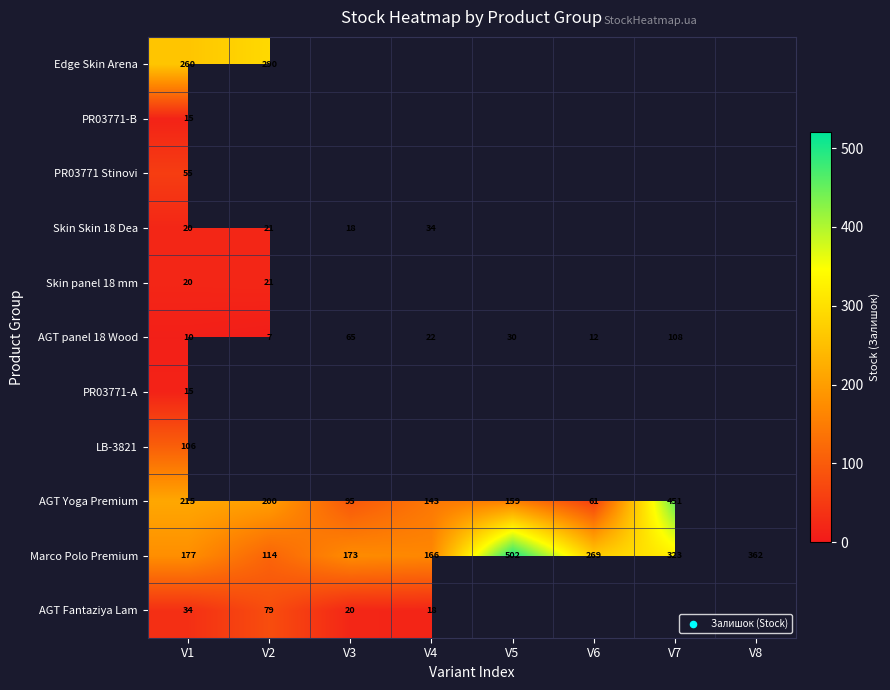

What is the spread (max minus min) of values at V1?

250